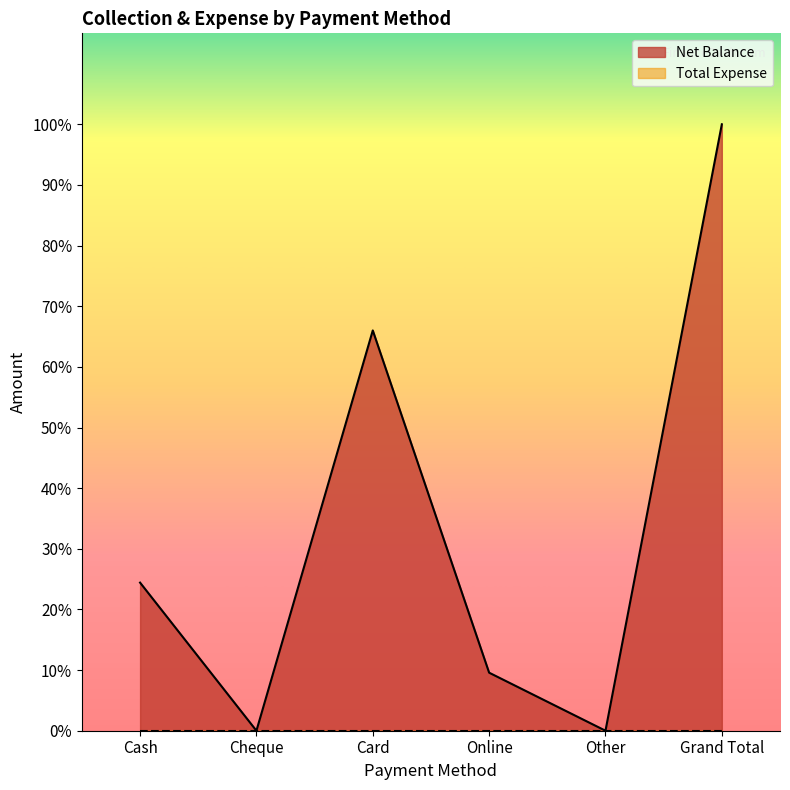

What is the difference between the values at Other and Online?

26100